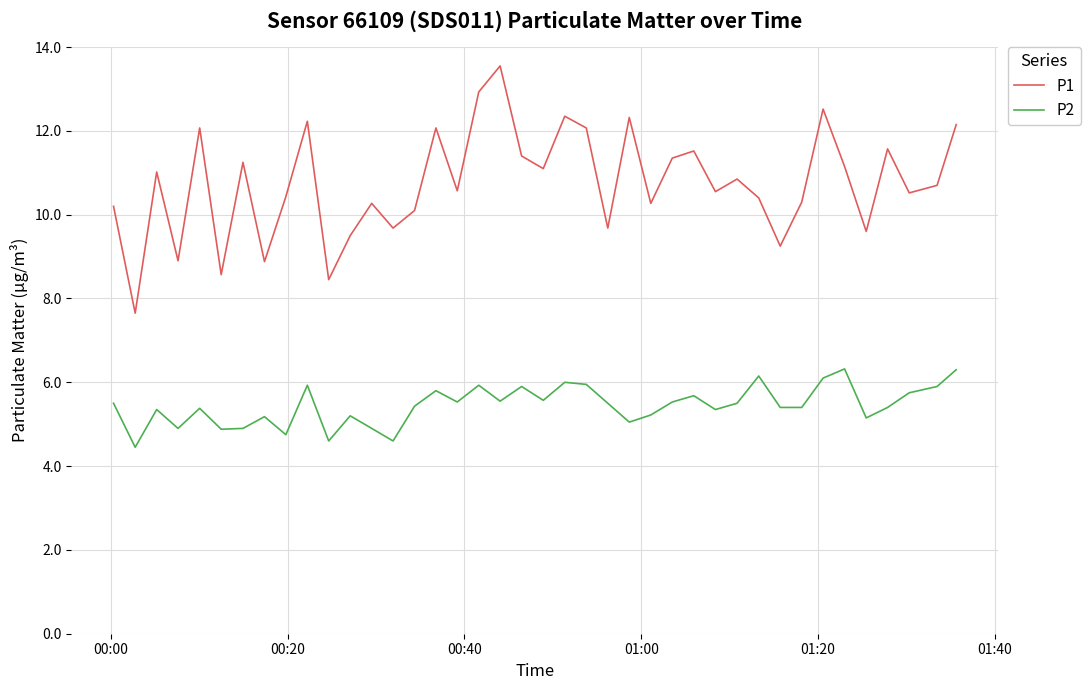

What is the highest value of the P2 series?

6.3